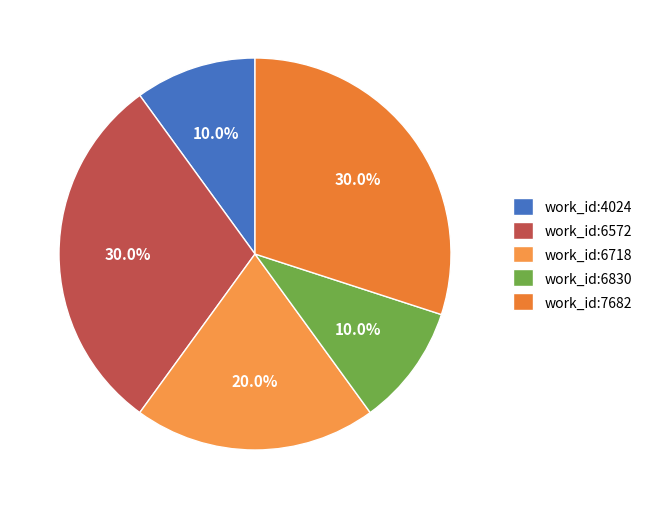

How many slices are in this pie chart?

5